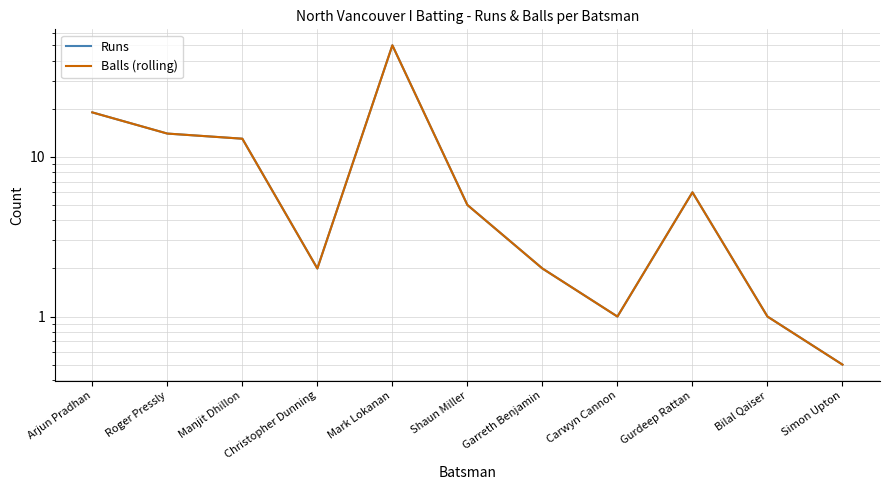

How many interior local valleys does the Runs series have?

2